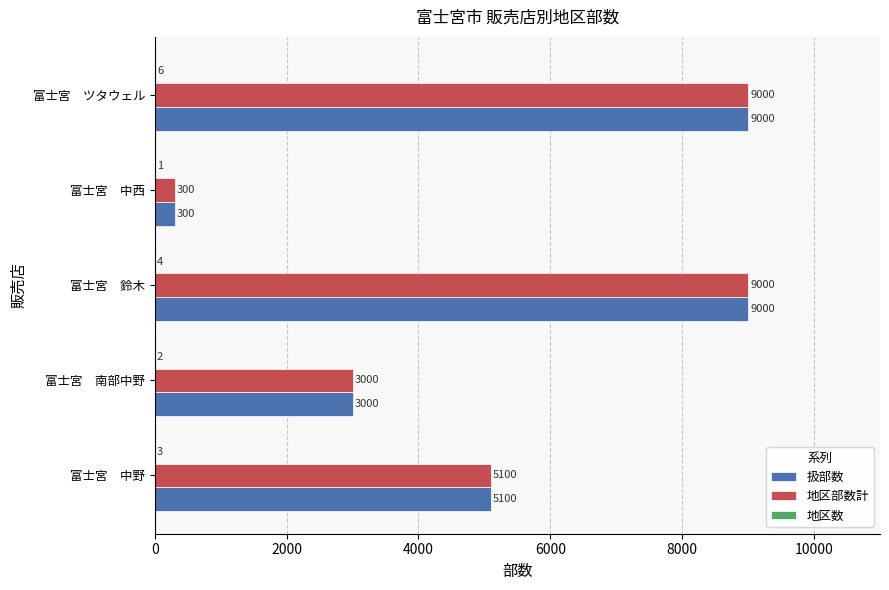

The value of 地区部数計 at 富士宮　ツタウェル is 4375. True or false?

False